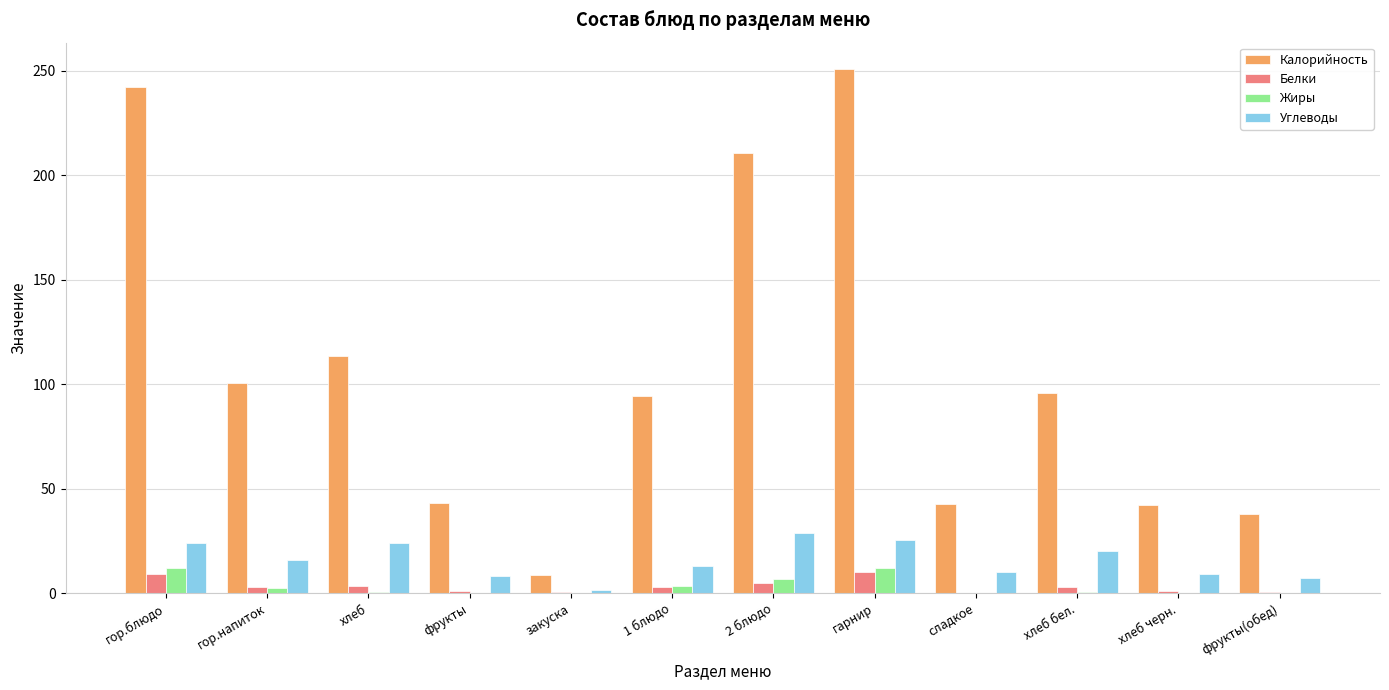

Which series has the widest spread of values?

Калорийность